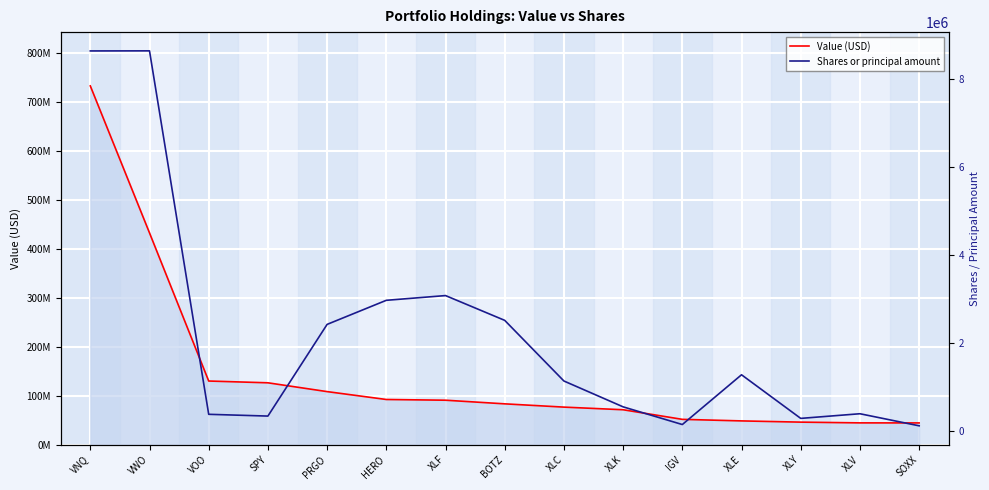

At which label does Shares or principal amount first exceed 1135100?

VNQ